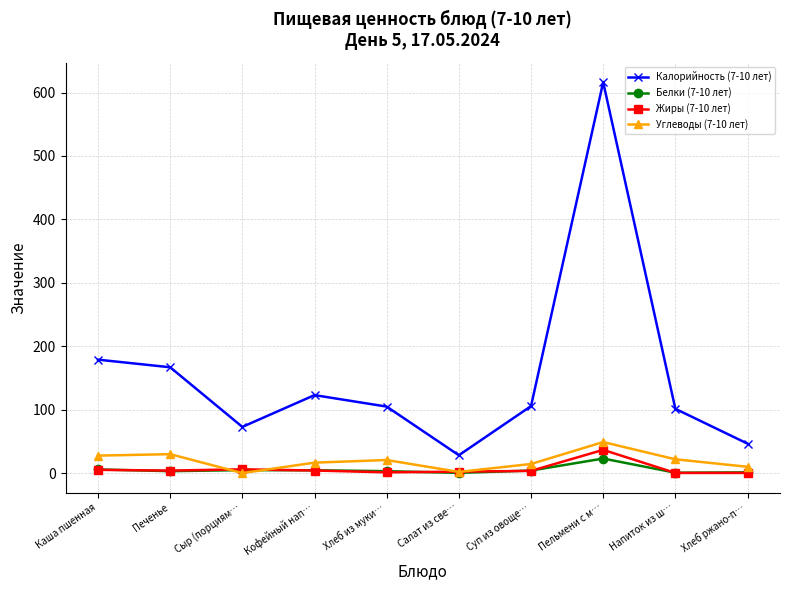

The value of Калорийность (7-10 лет) at Печенье is 166.8. True or false?

True